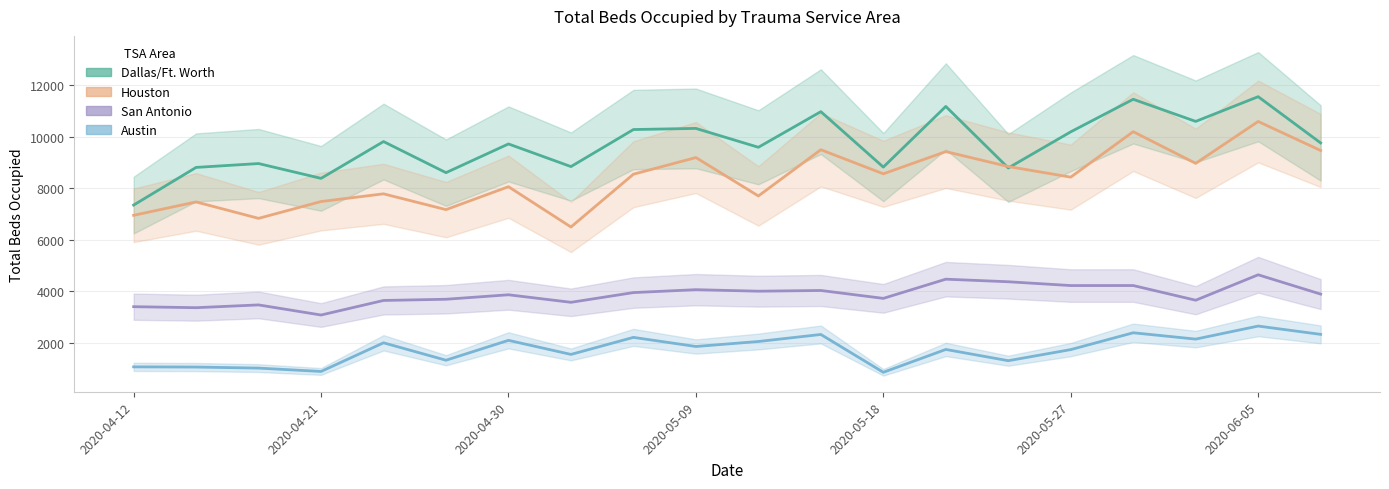

Rank the series by their maximum value, from highest to lowest.

Dallas/Ft. Worth, Houston, San Antonio, Austin